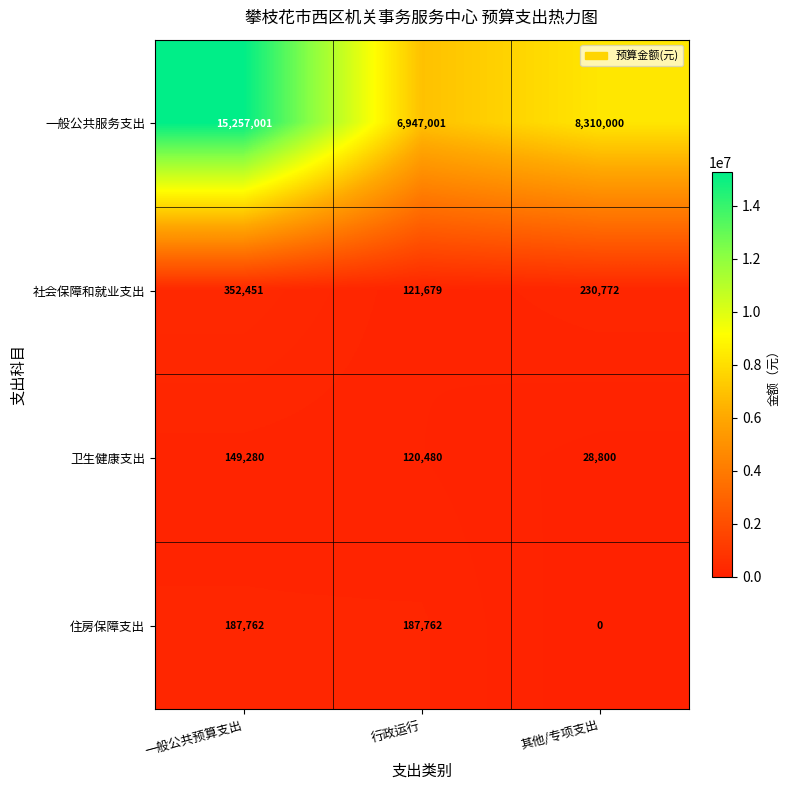

The value of 卫生健康支出 at 其他/专项支出 is 28800. True or false?

True